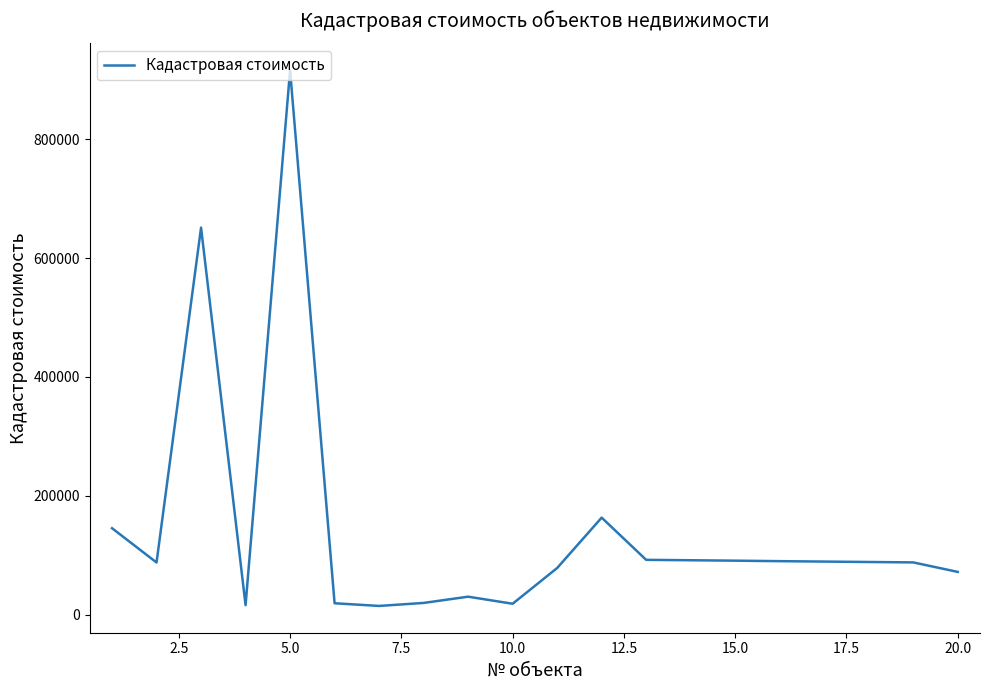

Which label corresponds to the largest value in the chart?

5.0